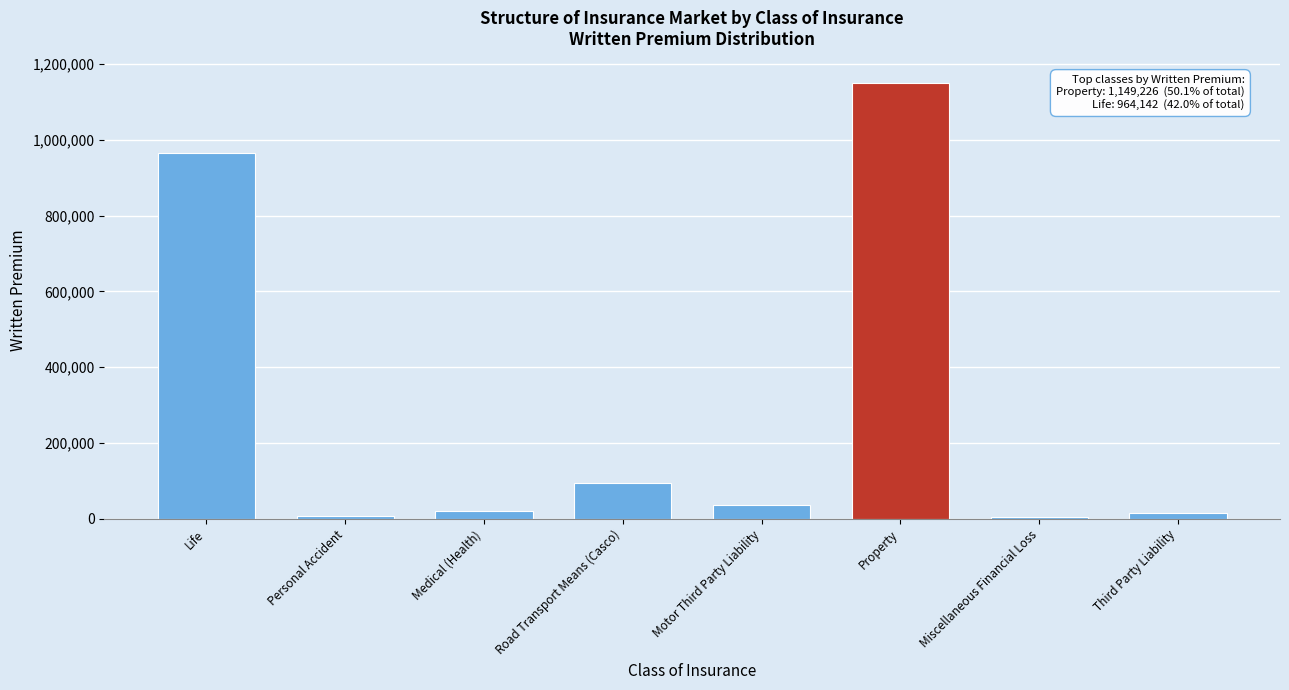

What is the difference between the second highest and minimum values?

959234.3